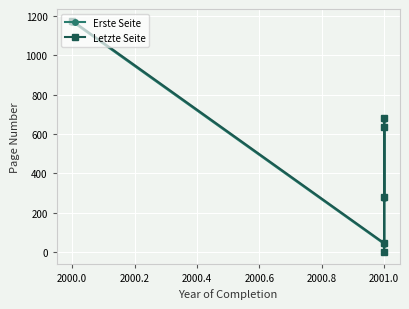

The Erste Seite series shows 216 at 2001.0. True or false?

False